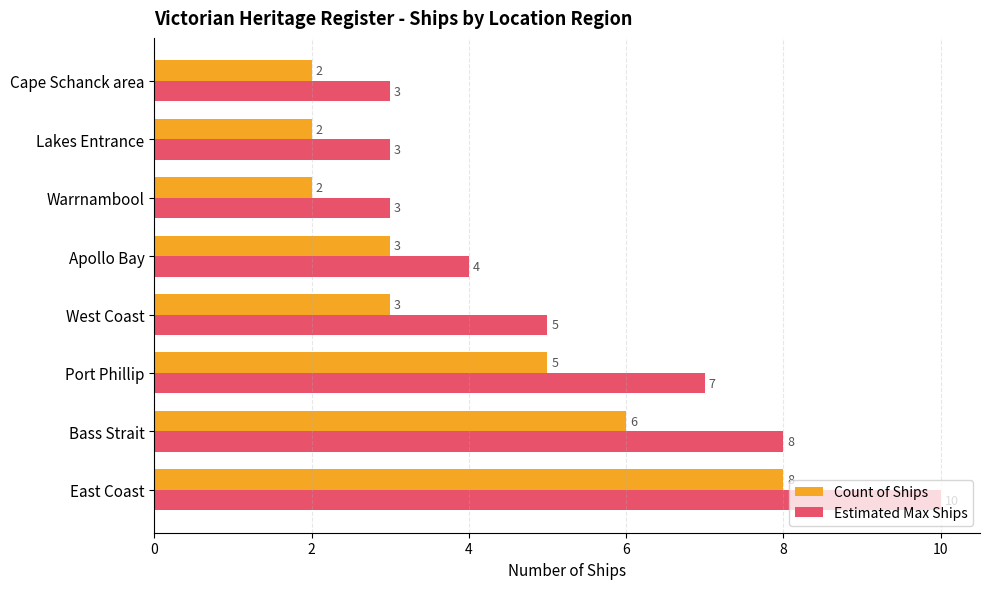

How many series are shown in this chart?

2